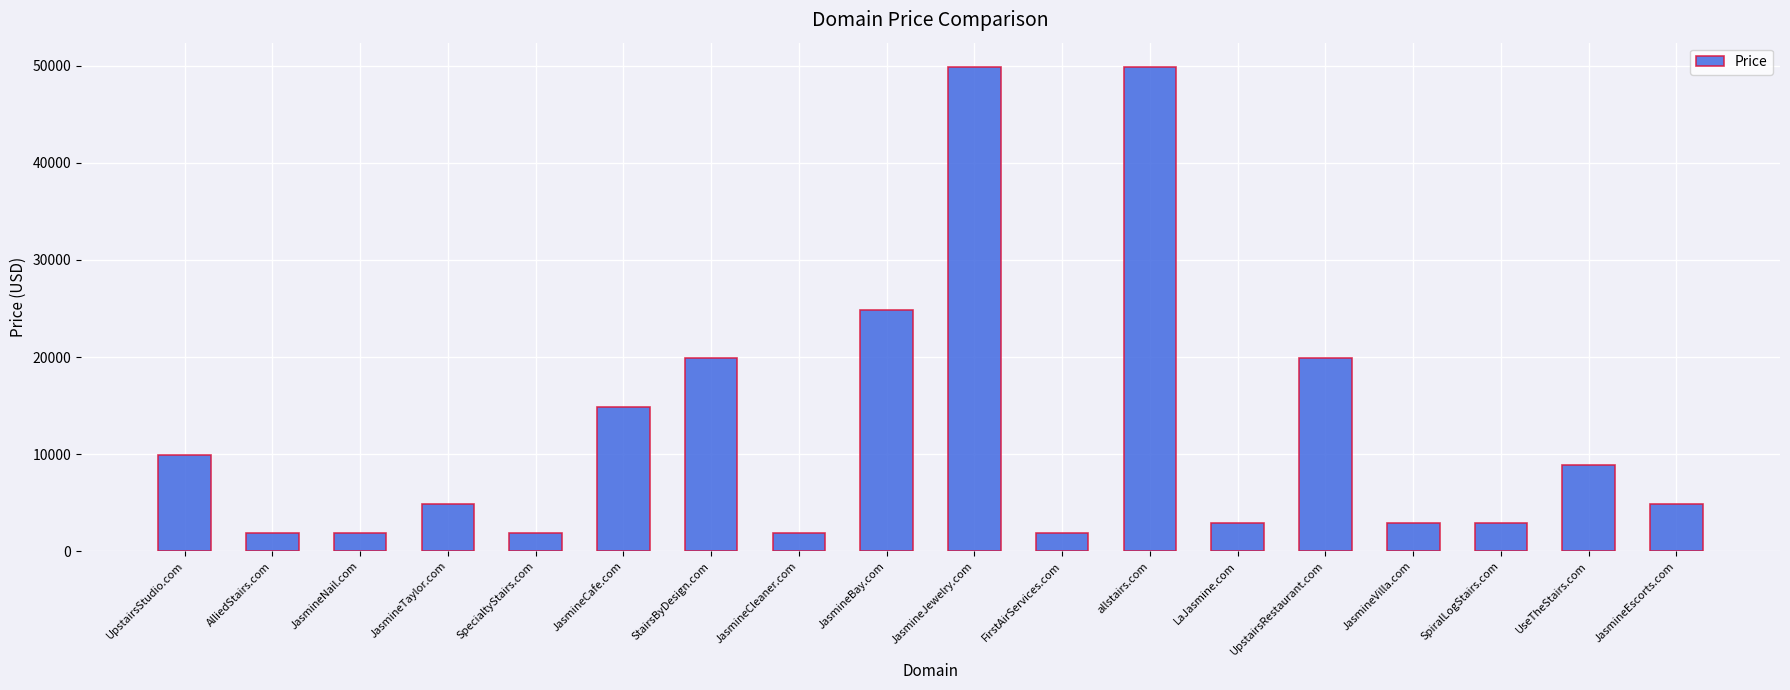

What is the minimum value shown in the chart?

1888